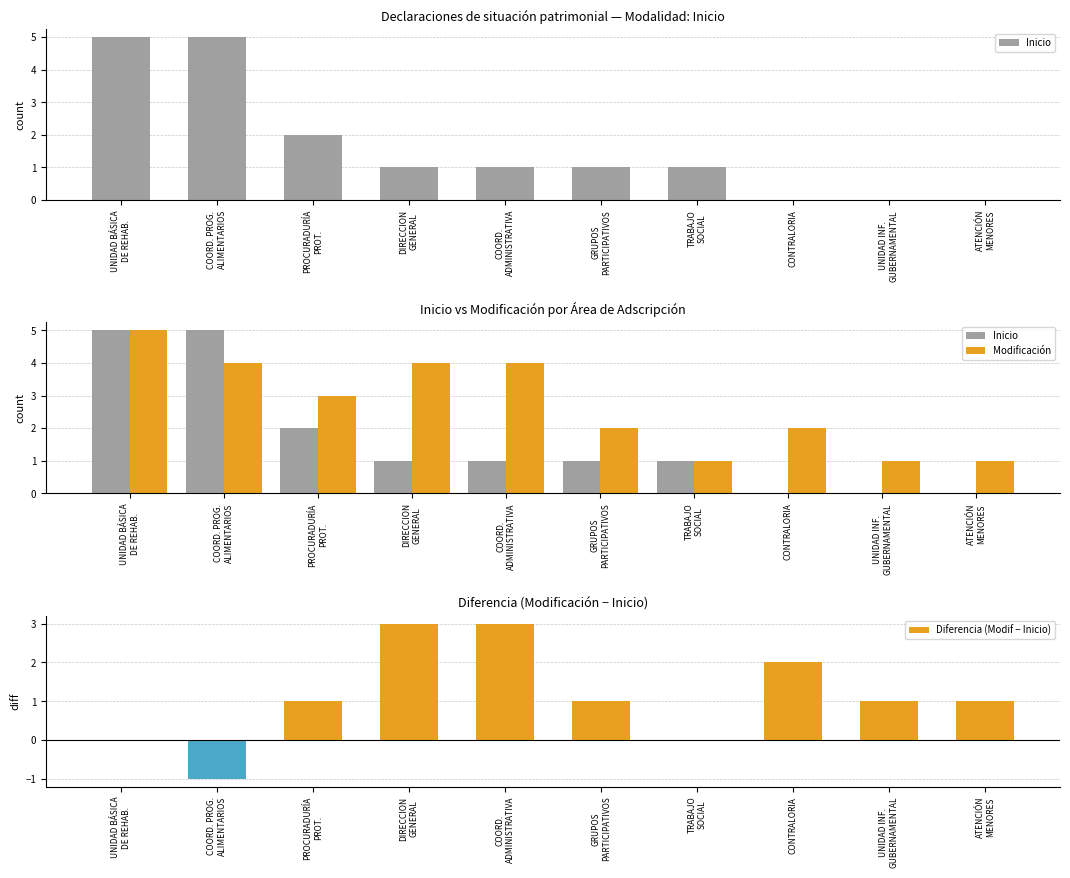

Reading left to right, transcribe all the data shown in this chart.

Inicio: 5	5	2	1	1	1	1	0	0	0
Modificación: 5	4	3	4	4	2	1	2	1	1
Diferencia (Modif − Inicio): 0	-1	1	3	3	1	0	2	1	1